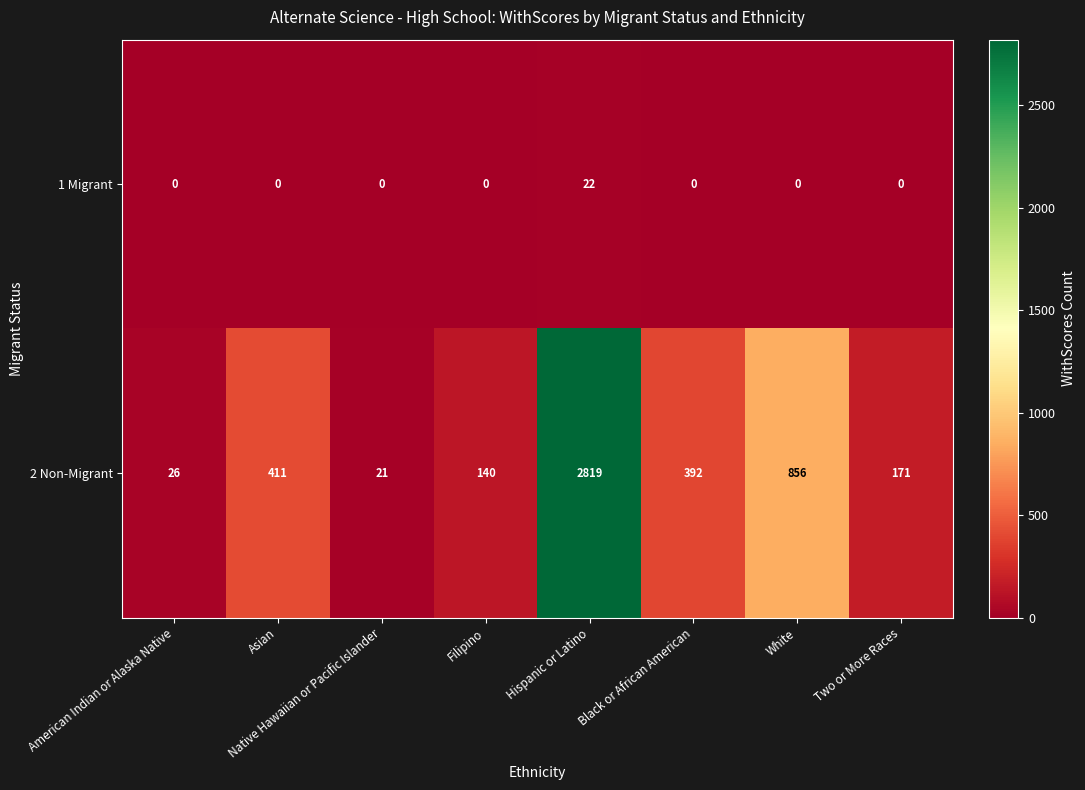

Which series has the largest total across all categories?

2 Non-Migrant